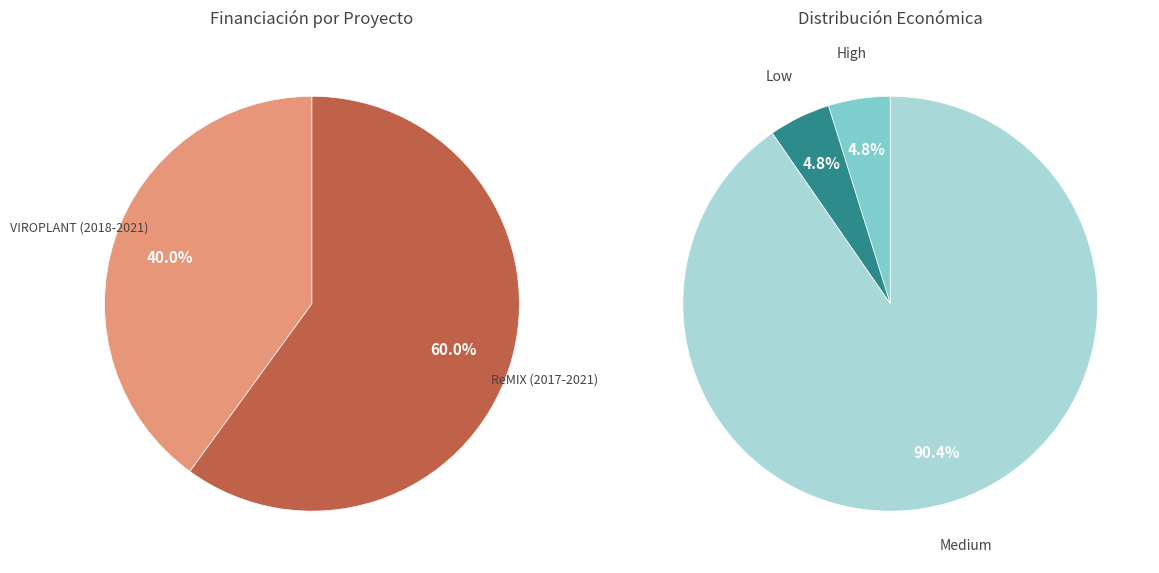

Is it true that VIROPLANT (2018-2021) is 31% of the pie?

False